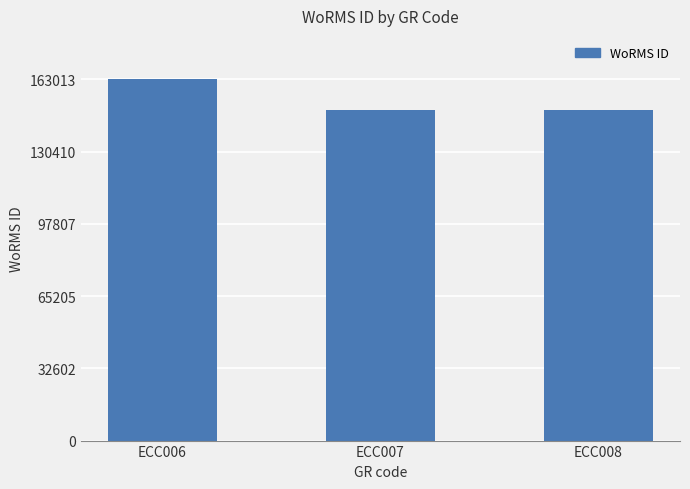

Which has a higher value, ECC006 or ECC008?

ECC006